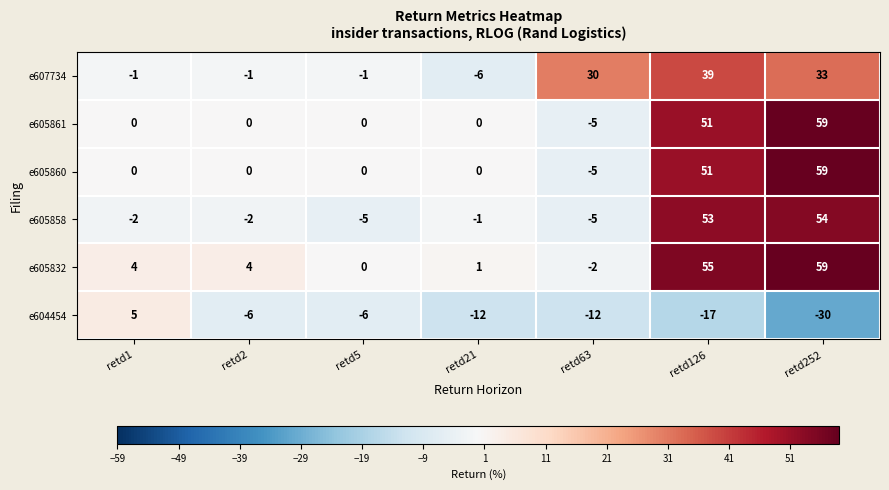

How many negative values does the e607734 series have?

4